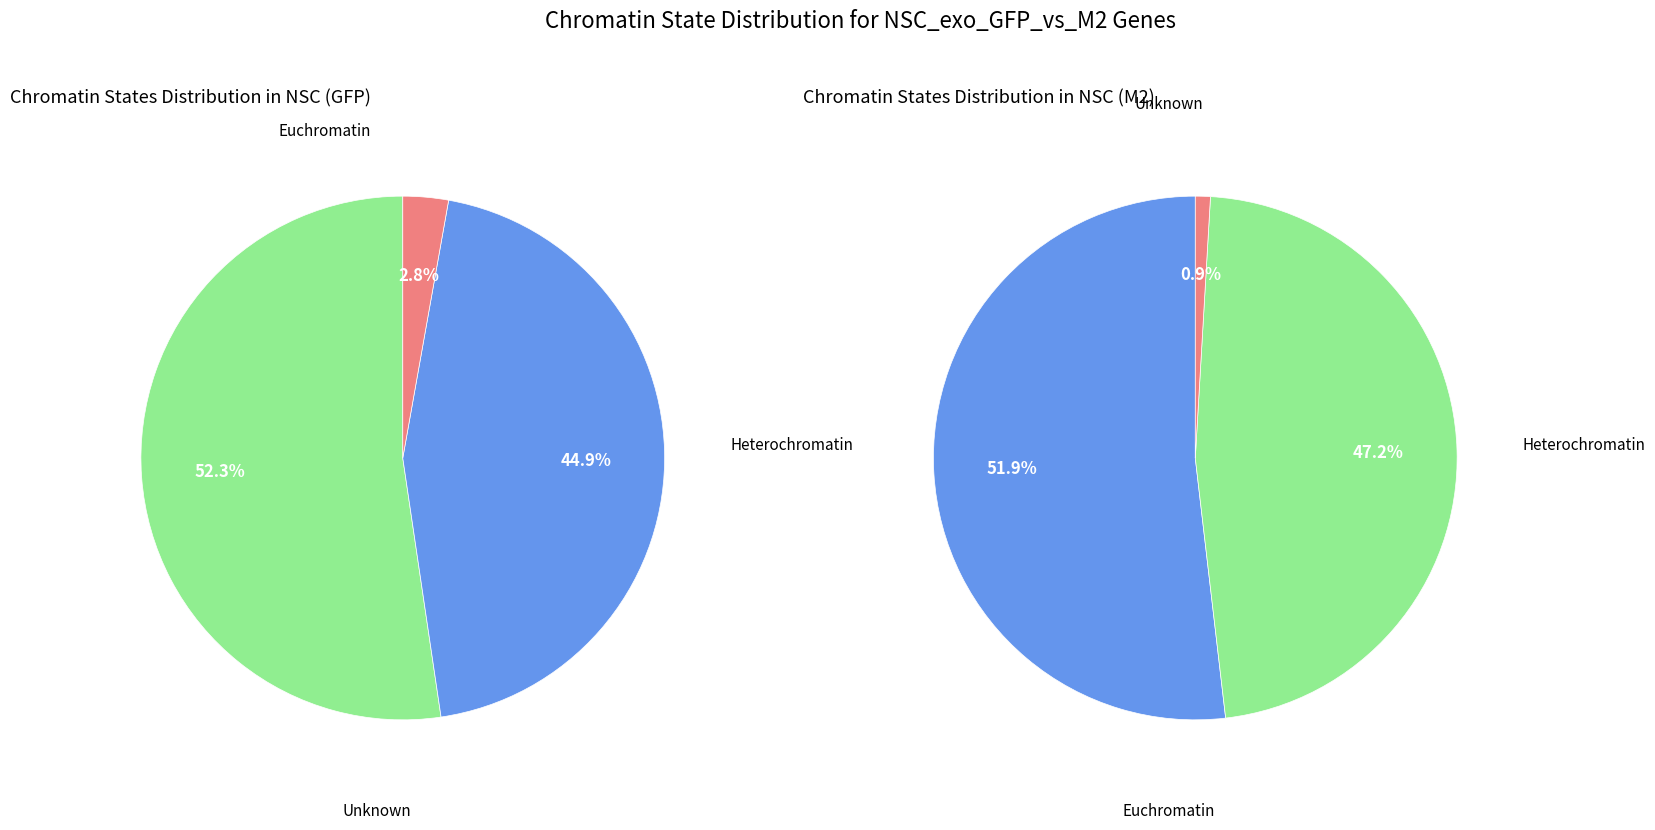

Count the number of slices in the pie.

3